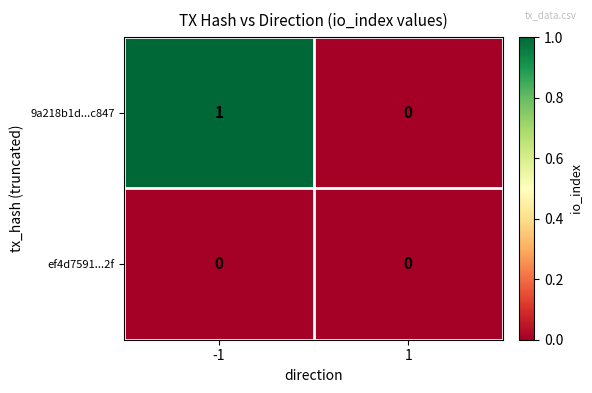

Which label corresponds to the largest value in the chart?

-1